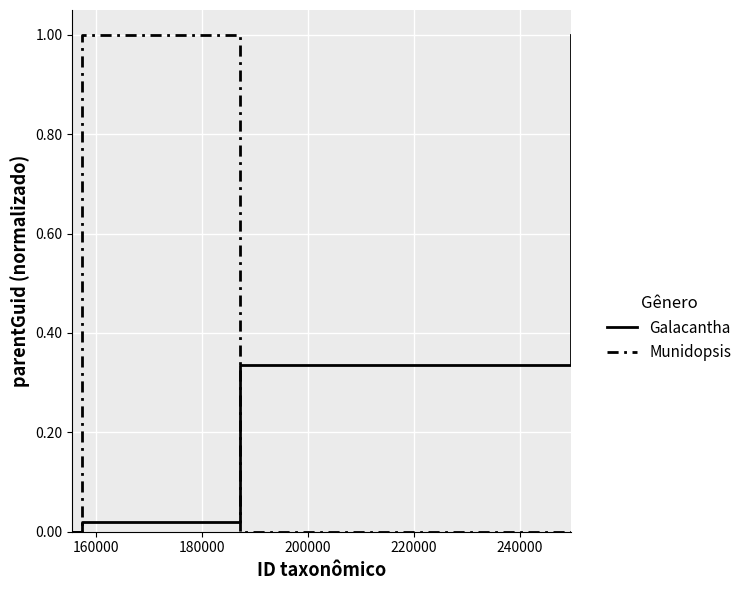

Which series has the largest total across all categories?

Galacantha